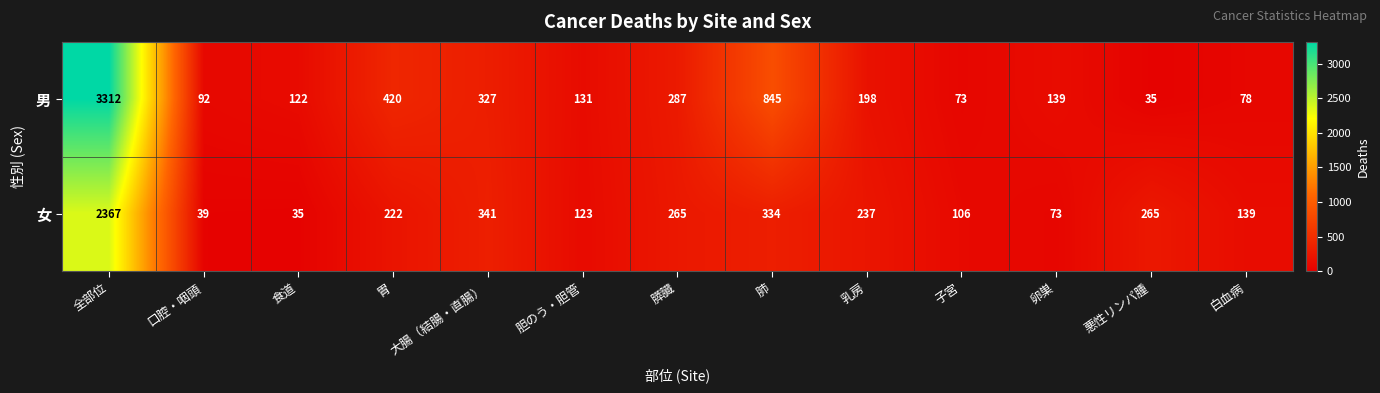

At how many categories does at least one series exceed 186?

7